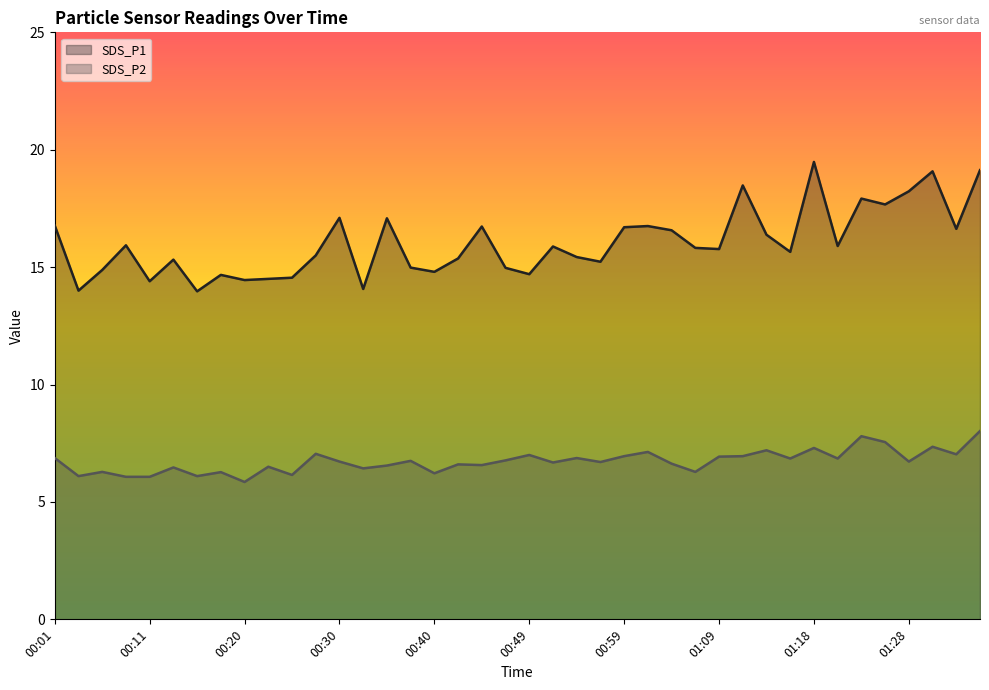

Which series has the largest range (max minus min)?

SDS_P1